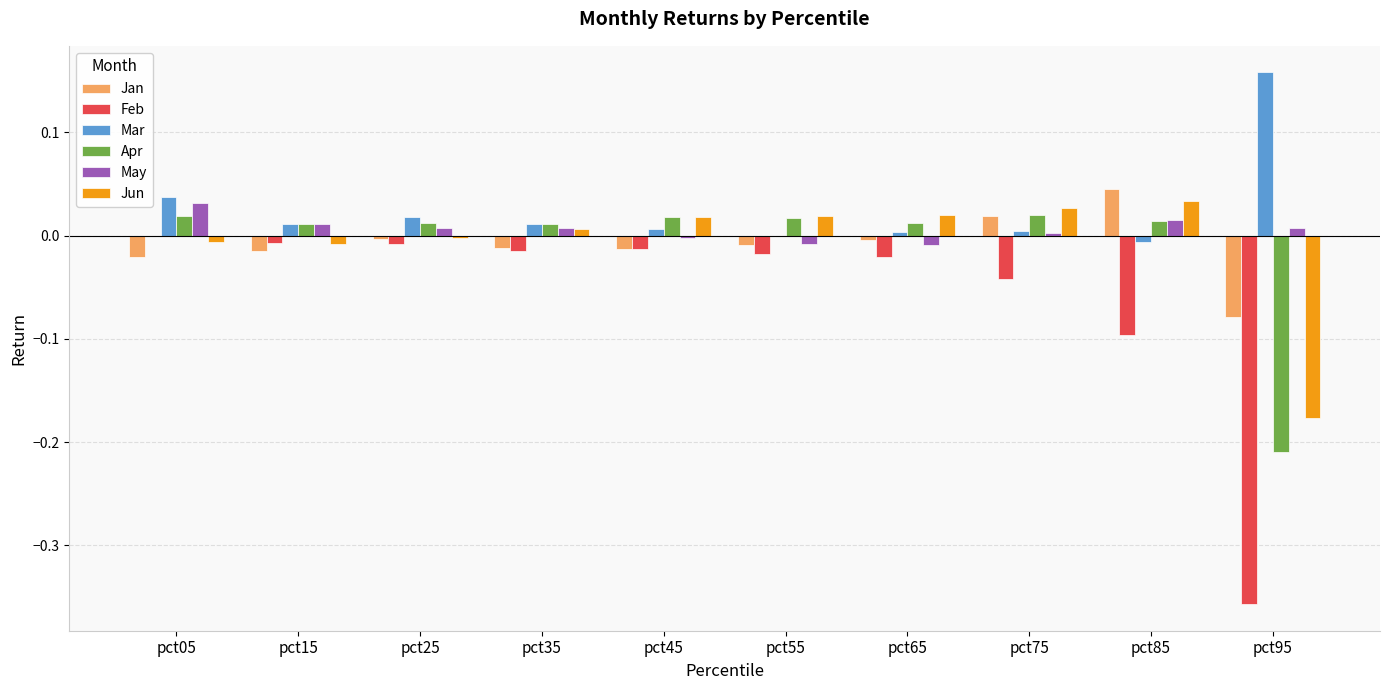

Which label corresponds to the largest value in the chart?

pct95